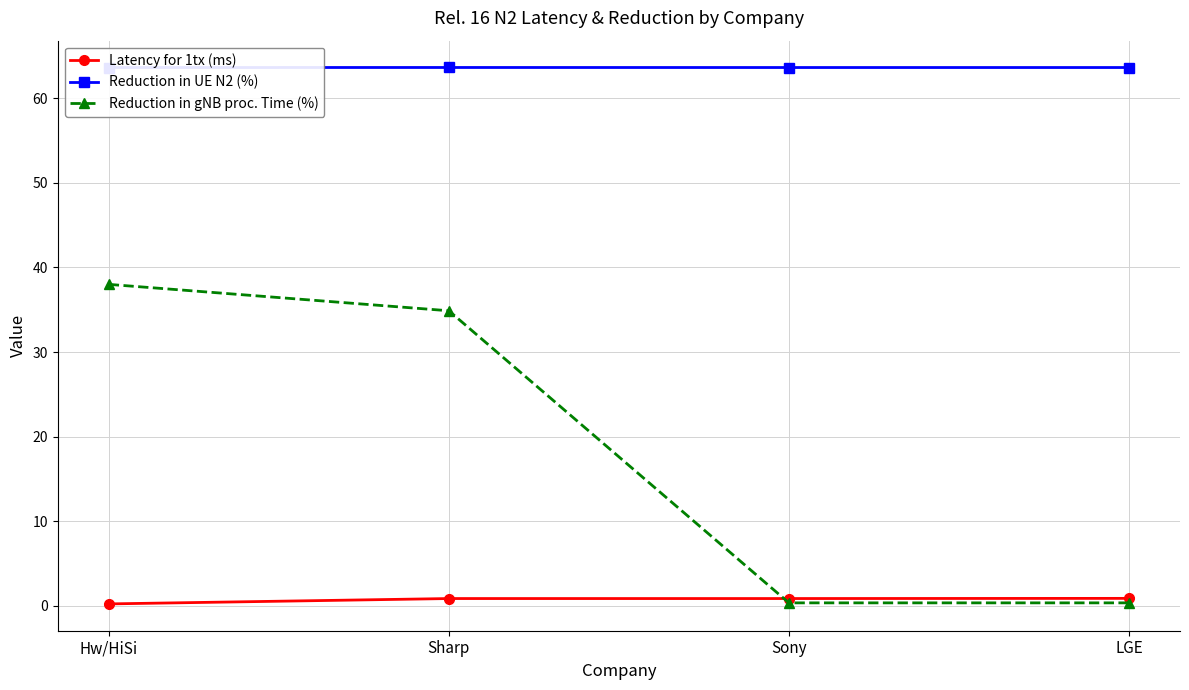

Which series has the largest total across all categories?

Reduction in UE N2 (%)